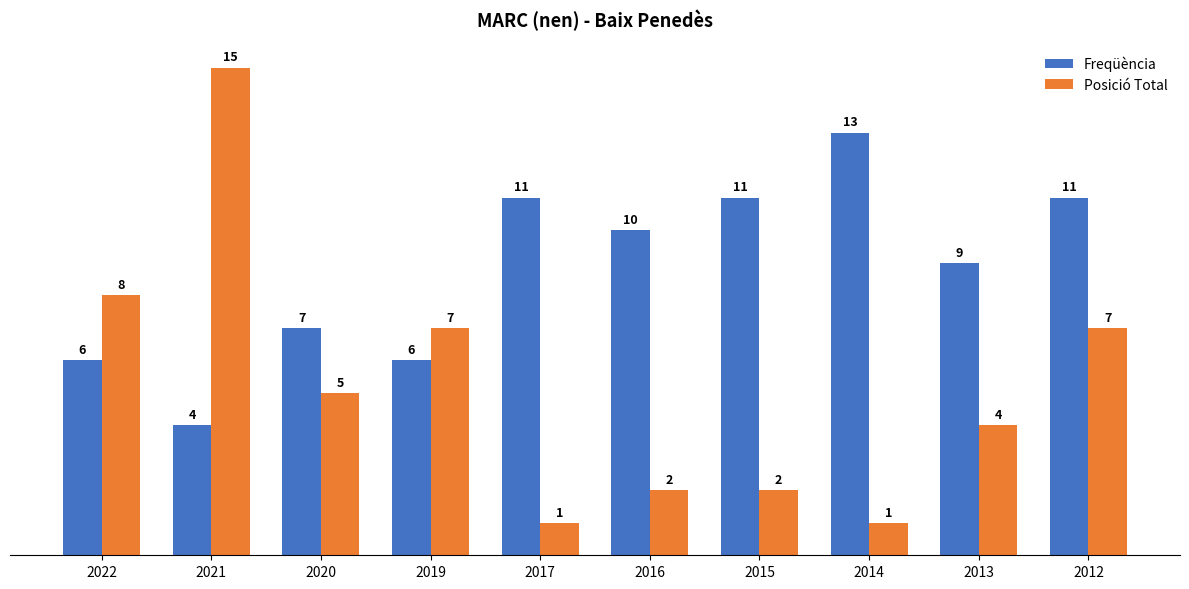

What is the maximum value for Freqüència?

13